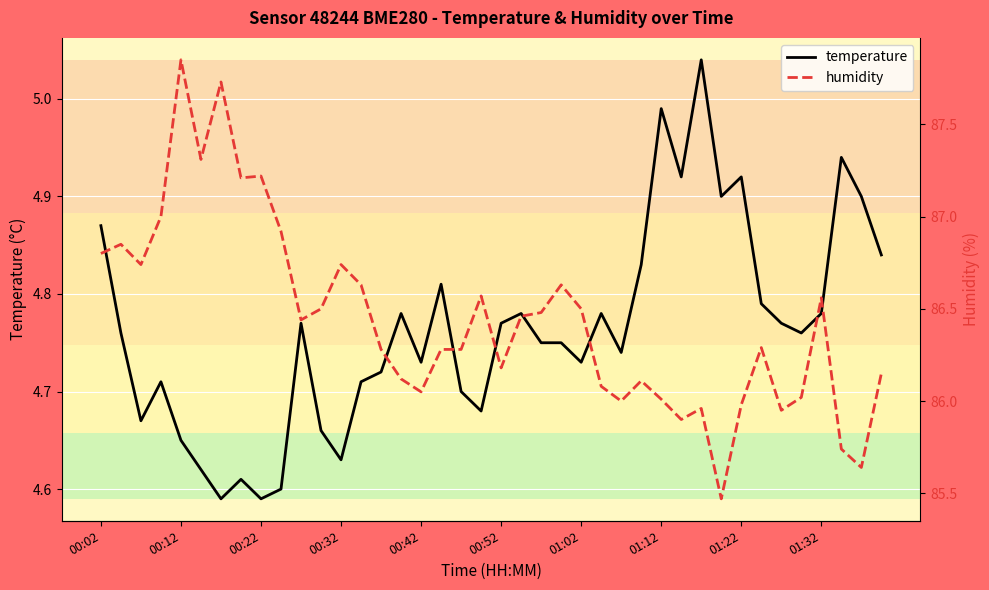

True or false: temperature has a value of 7.6 at 00:02.

False